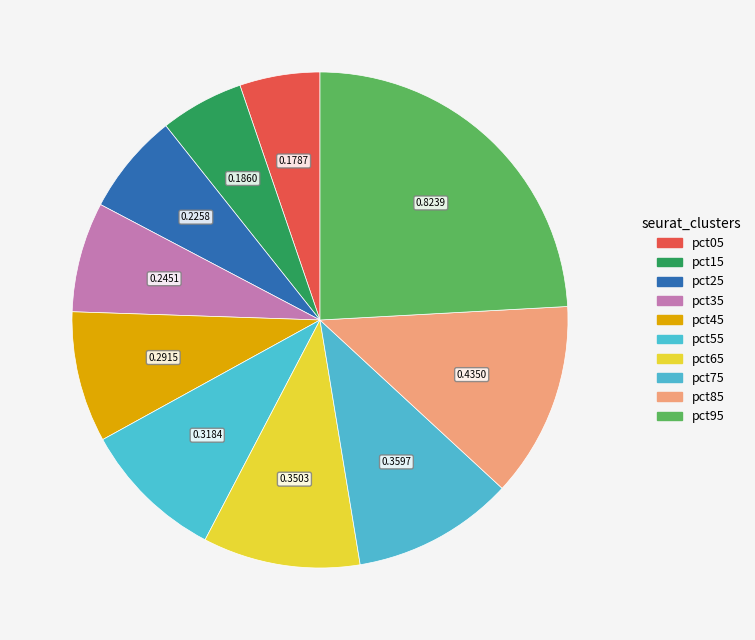

How many segments does this pie chart have?

10